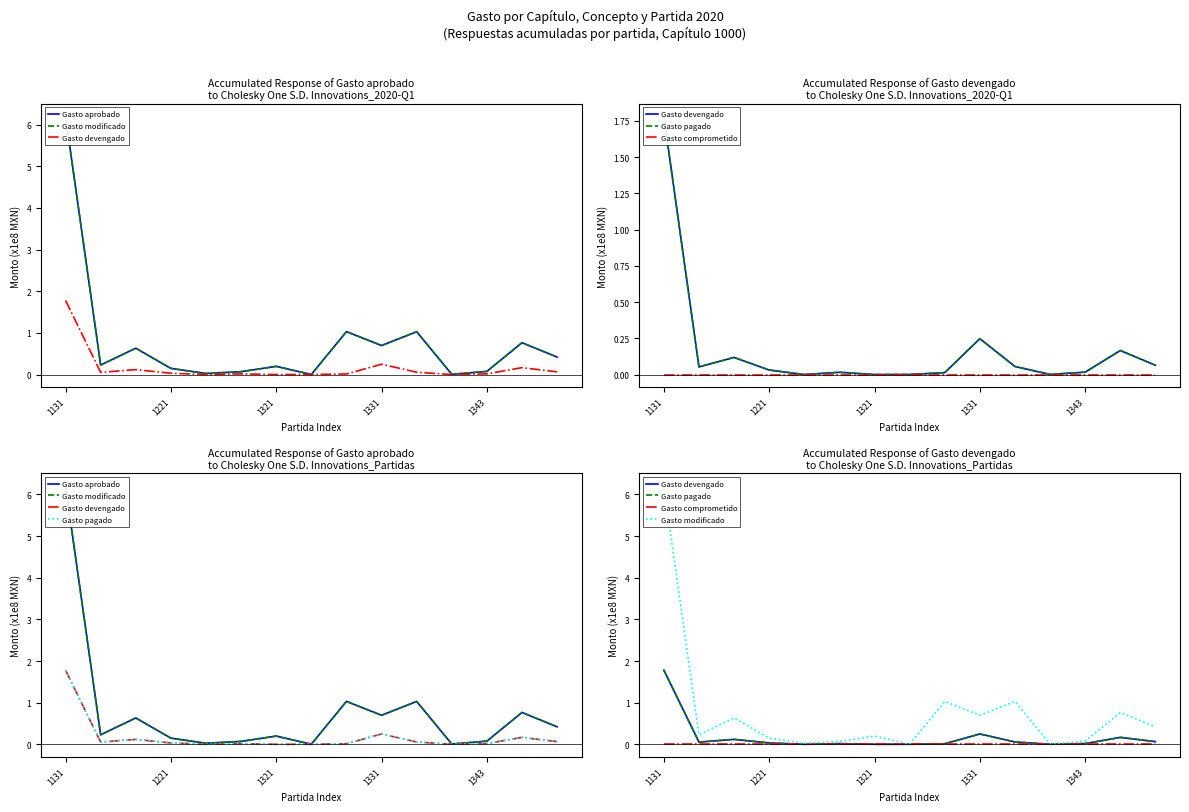

What is the difference between the second highest and minimum values in the Gasto aprobado series?

1.0